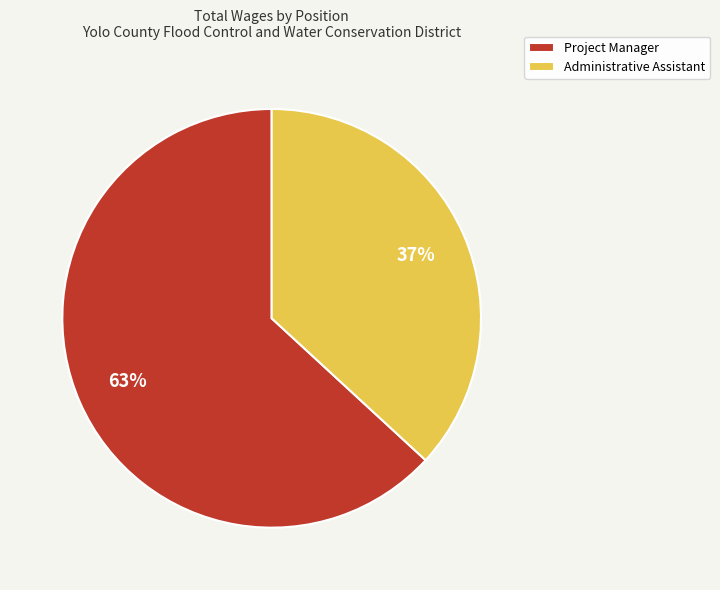

Does Administrative Assistant account for over 50% of the chart?

No